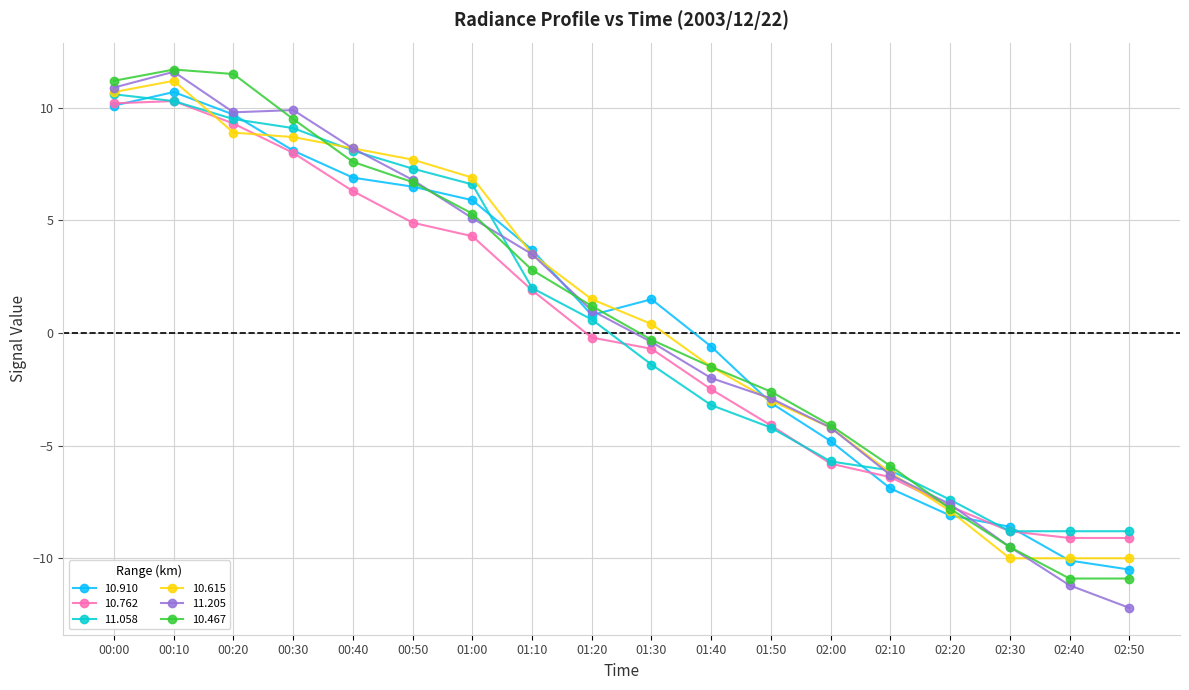

Read the 11.205 value at 01:50.

-2.9